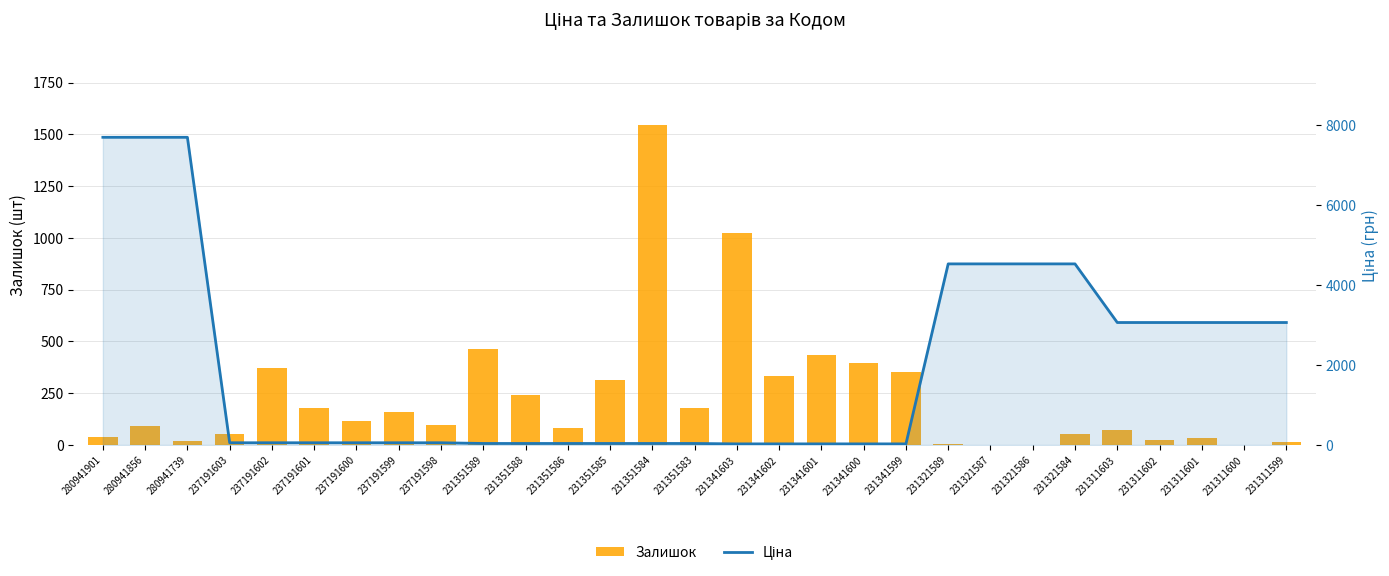

What is the difference between the highest and lowest values at 237191598?

43.2